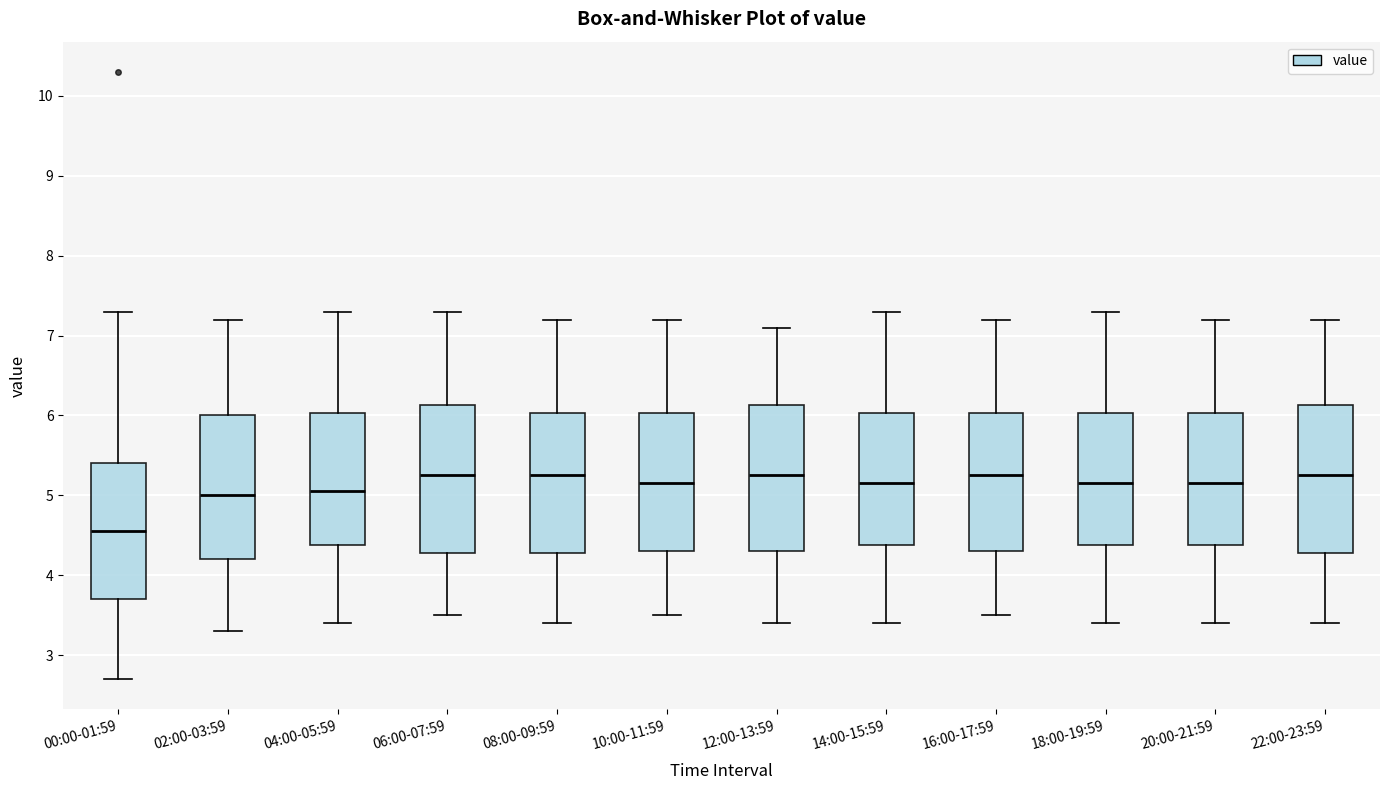

Which box has the lowest median line?

00:00-01:59